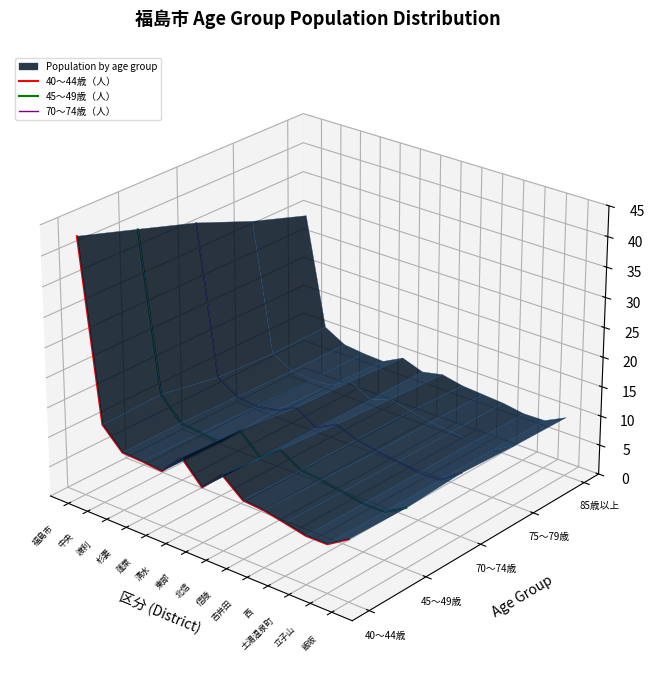

Which series changed the most between 中央 and 渡利?

45～49歳（人）